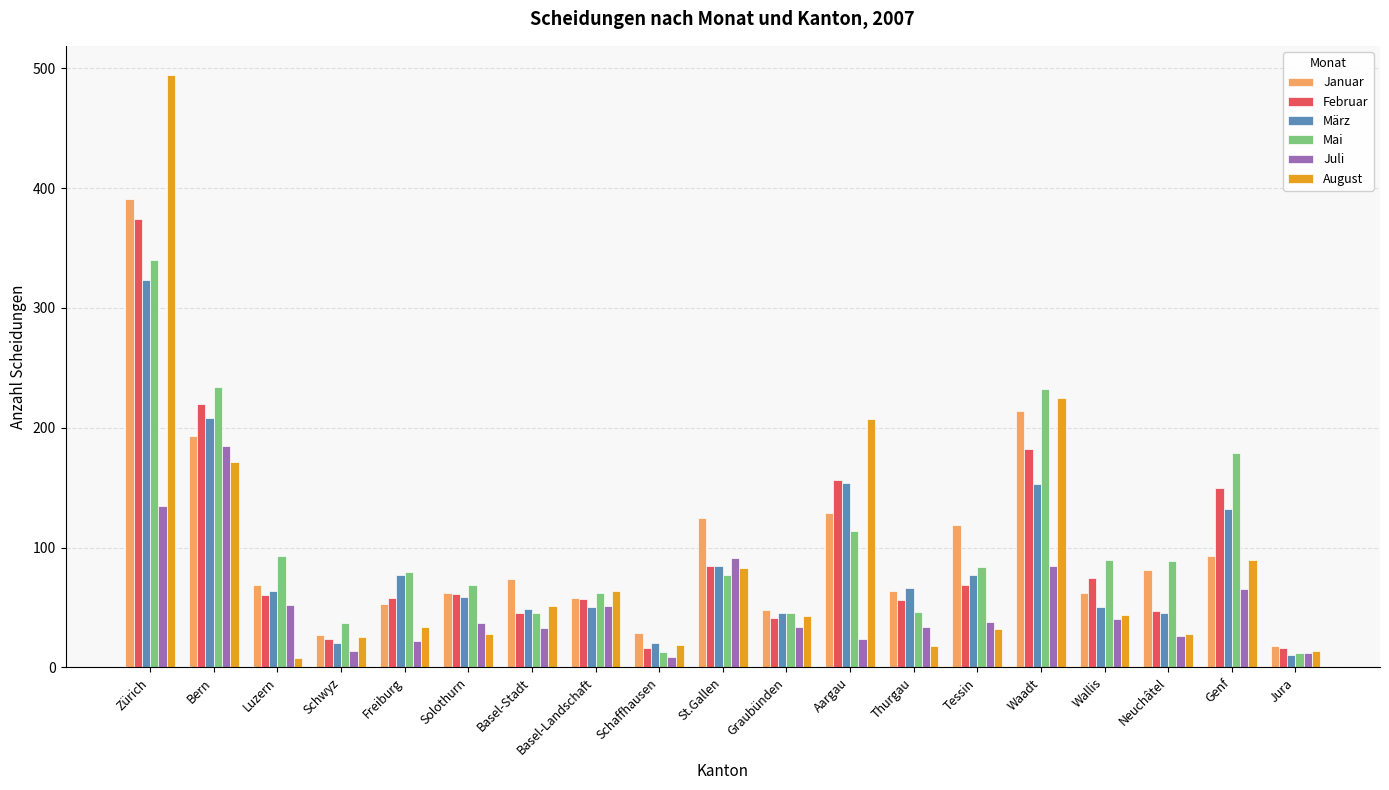

The value of Juli at Zürich is 135. True or false?

True